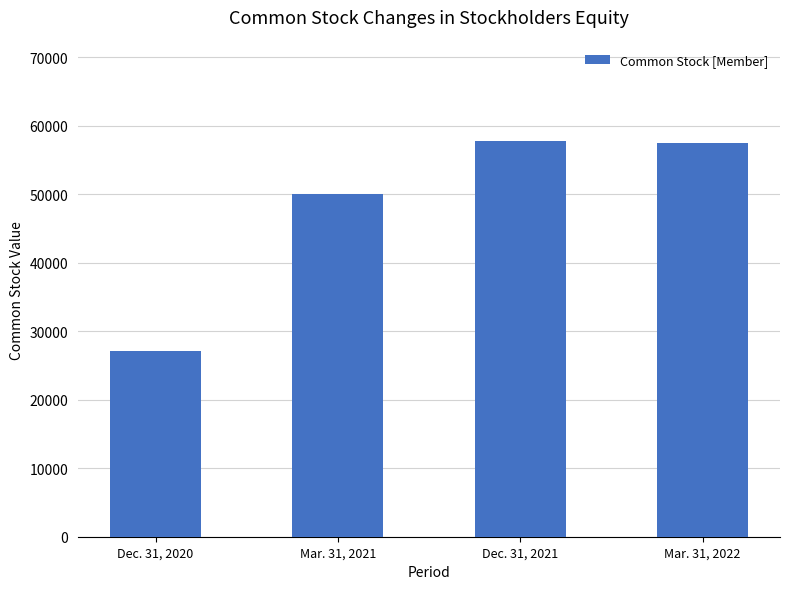

Read the value at Dec. 31, 2021.

57705